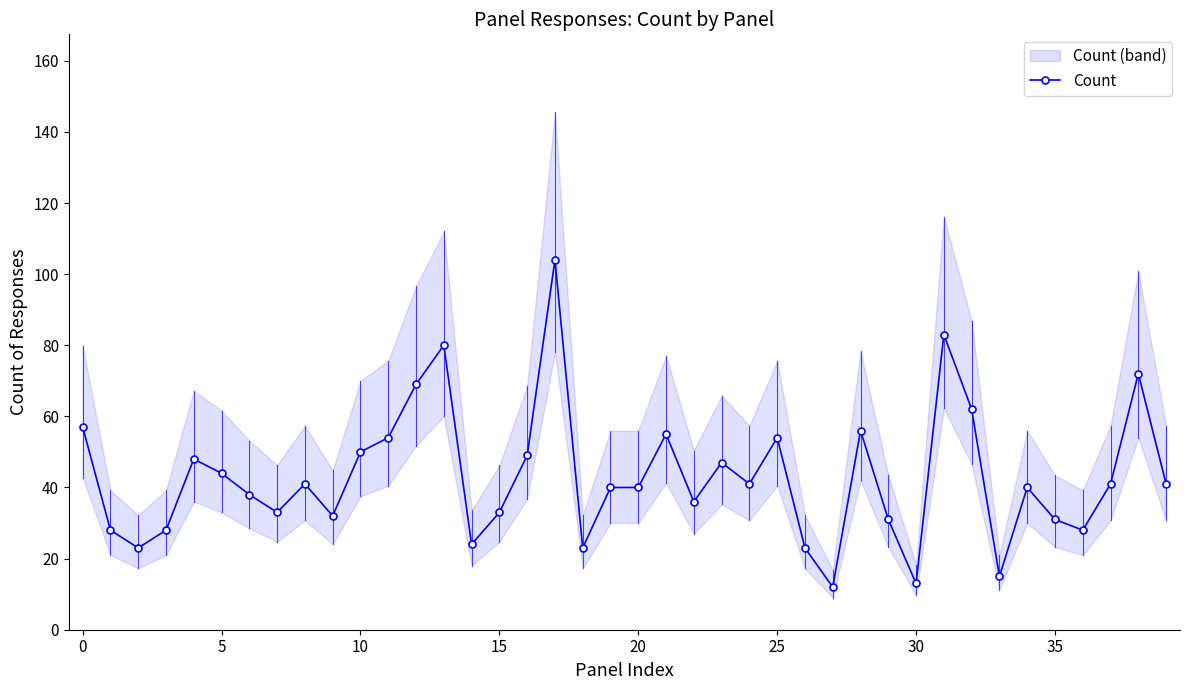

How many interior local peaks (higher than both neighbors) does the data have?

11